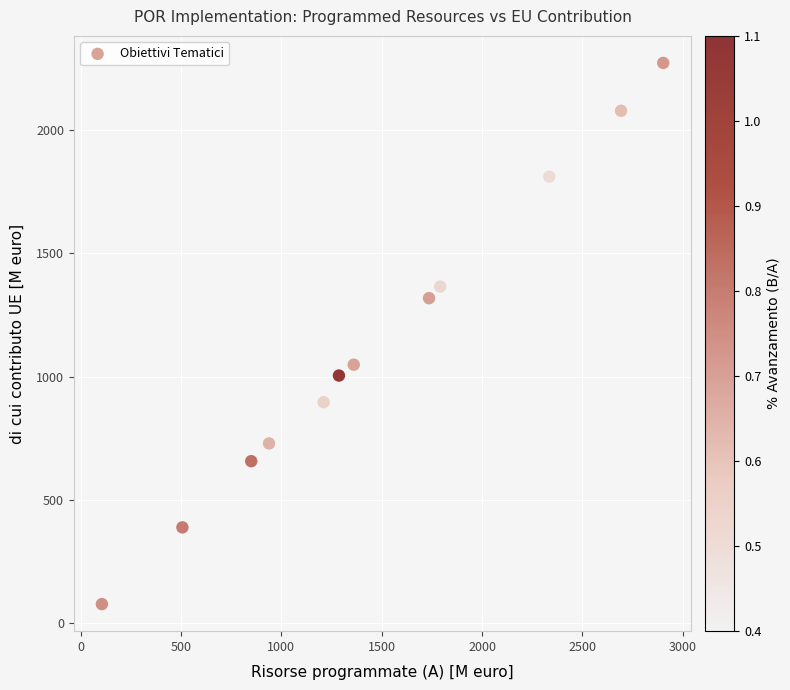

What is the range of X values (max minus min)?

2797.1